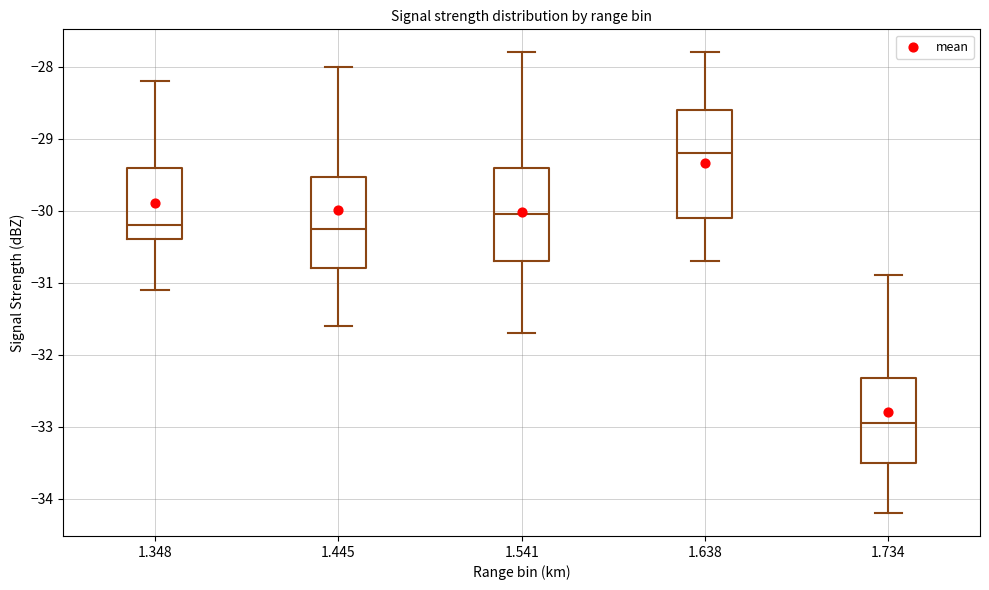

Comparing the boxes themselves (not the whiskers), which one is the tallest?

1.638